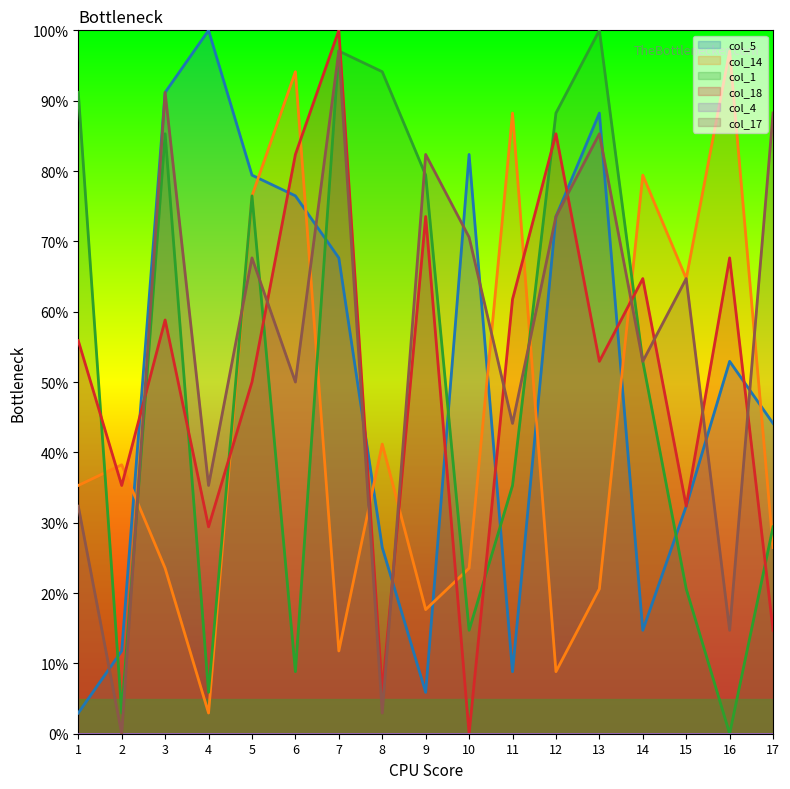

At which category does col_17 reach its first local peak?

3